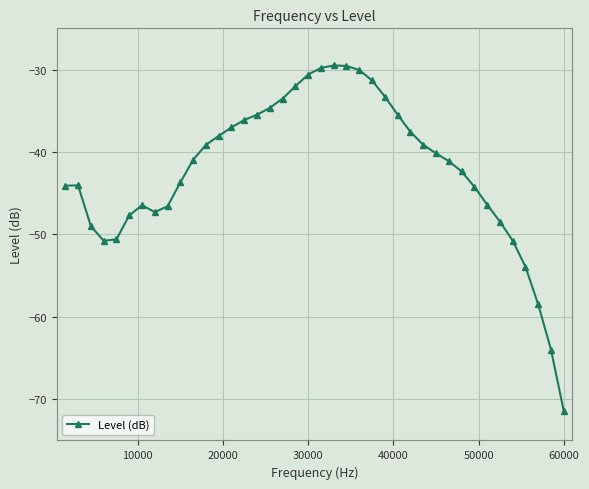

What is the value of the 35th point from the left?

-48.4